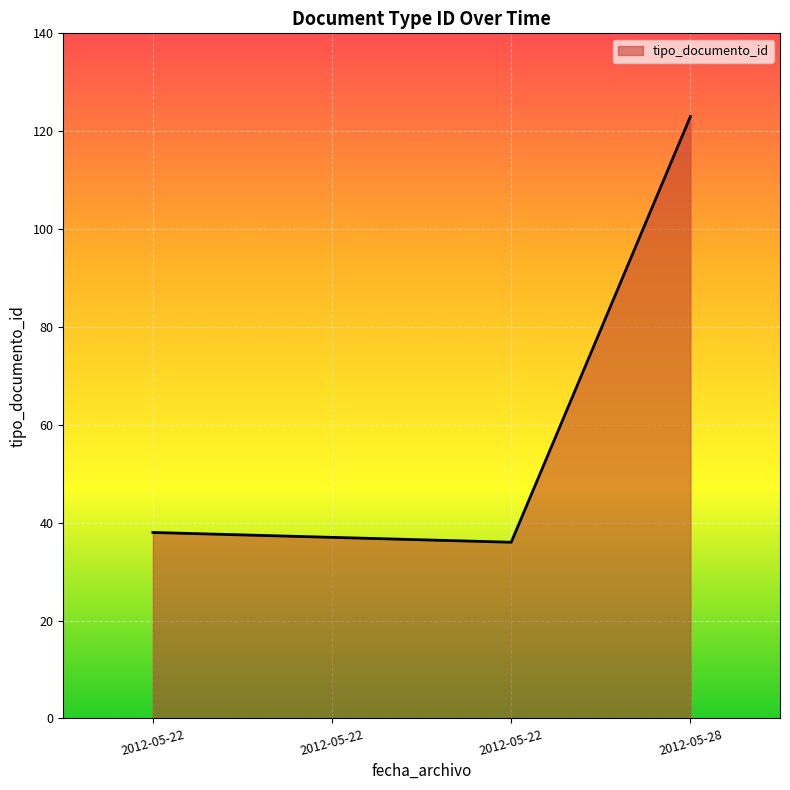

Which label corresponds to the largest value in the chart?

2012-05-28